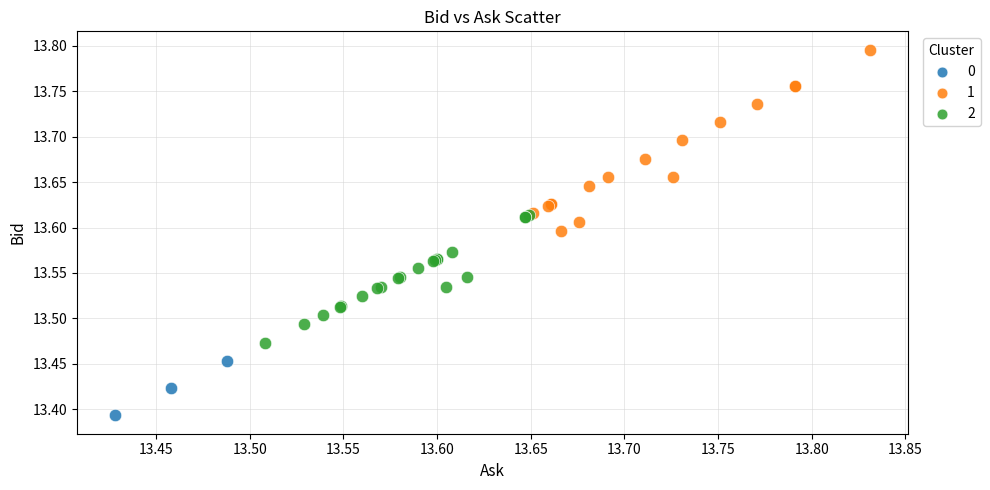

Which series contains the highest Y value?

1